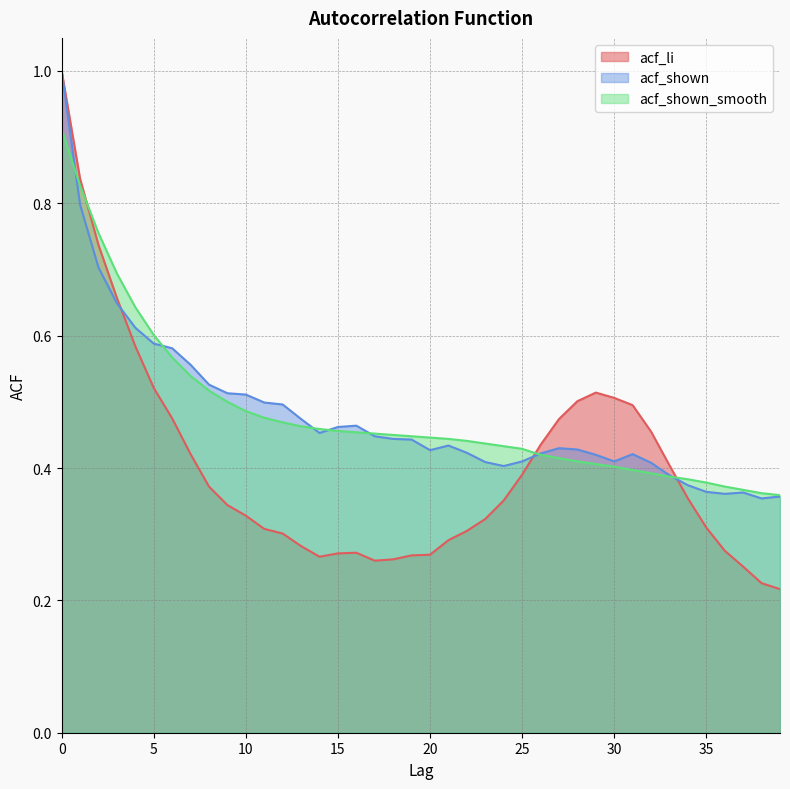

True or false: acf_shown_smooth has a value of 0.1 at 20.

False